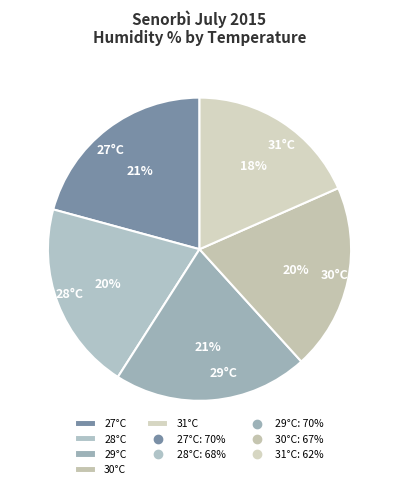

Which category has the smallest portion of the pie?

31°C